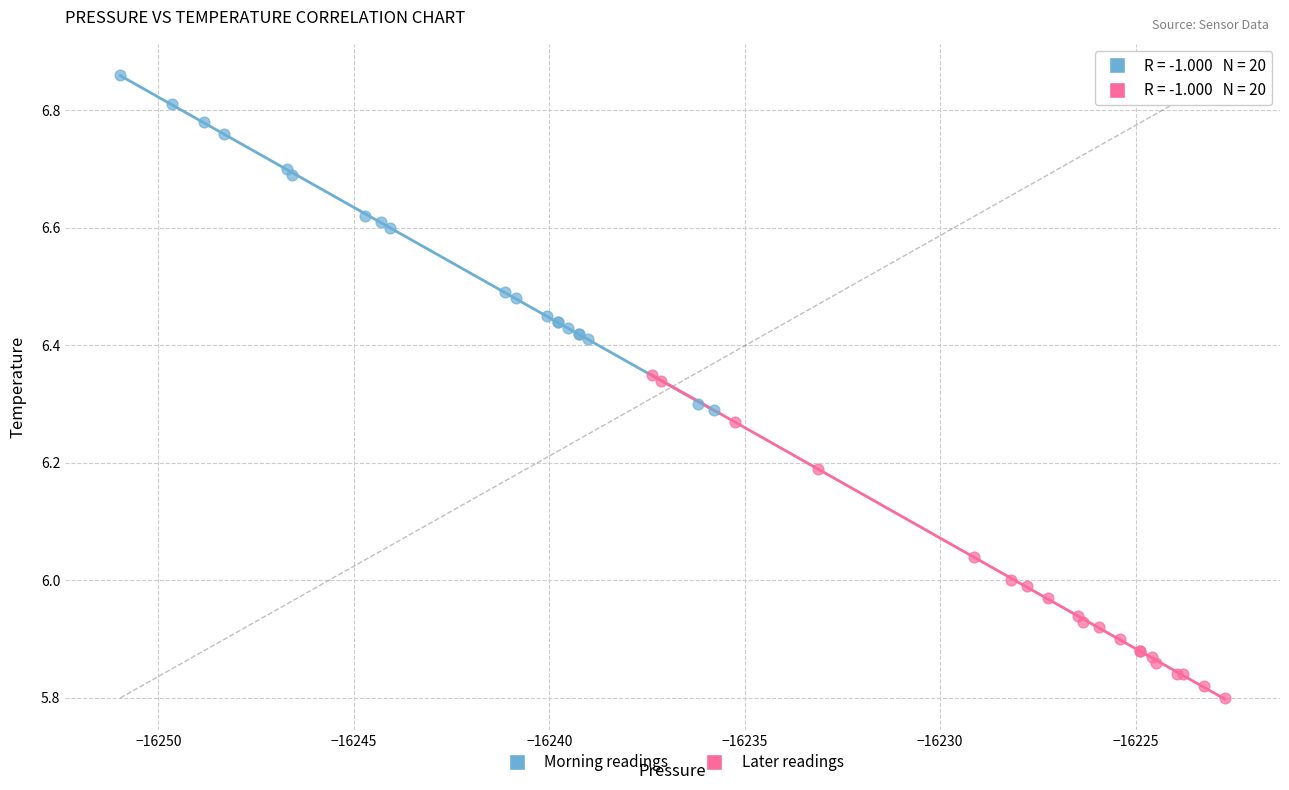

Which series contains the lowest Y value?

Later readings